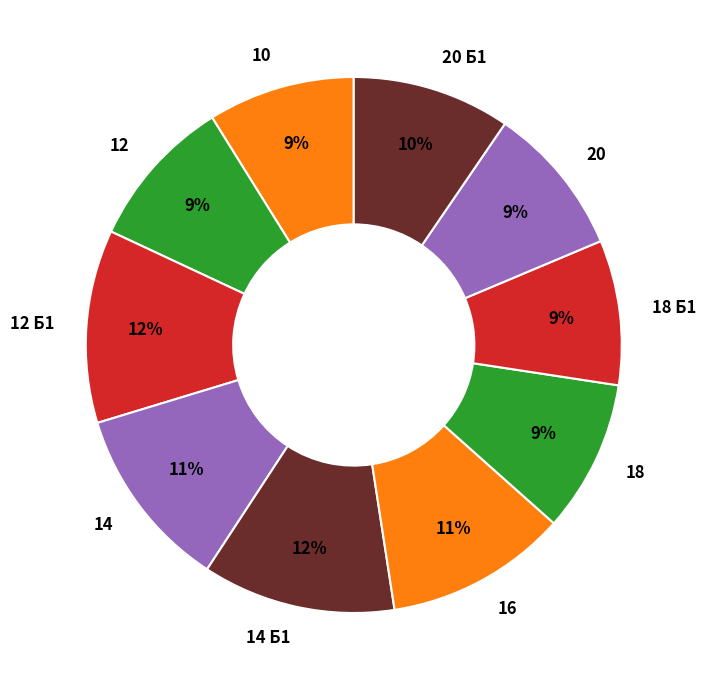

The 20 Б1 slice represents 23% of the pie. True or false?

False